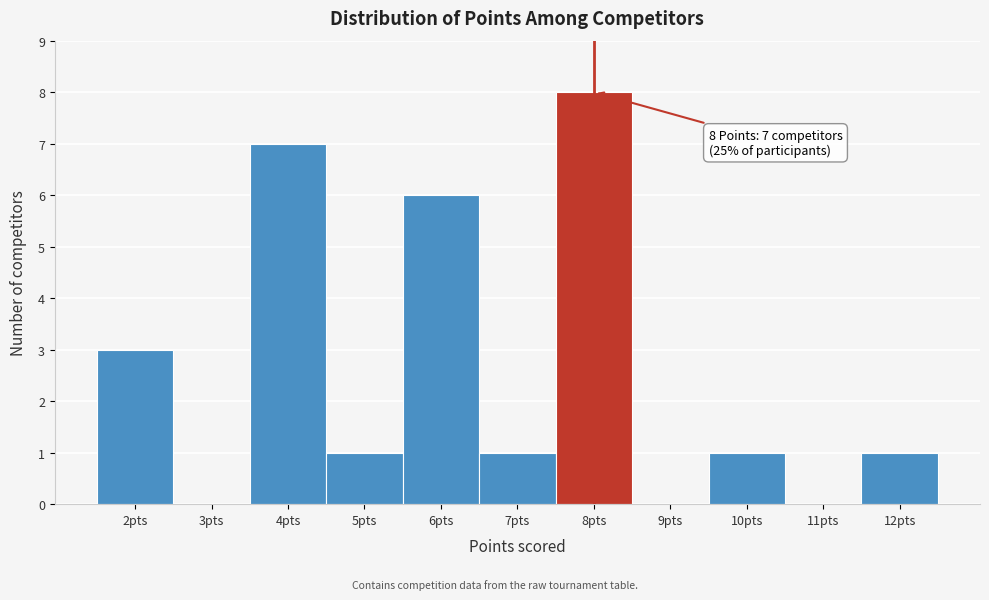

Over which range of the x-axis is the bar tallest?

7.5 to 8.5